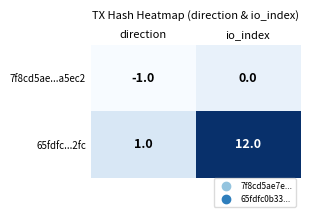

Is it true that 7f8cd5ae...a5ec2 equals 0 at io_index?

True